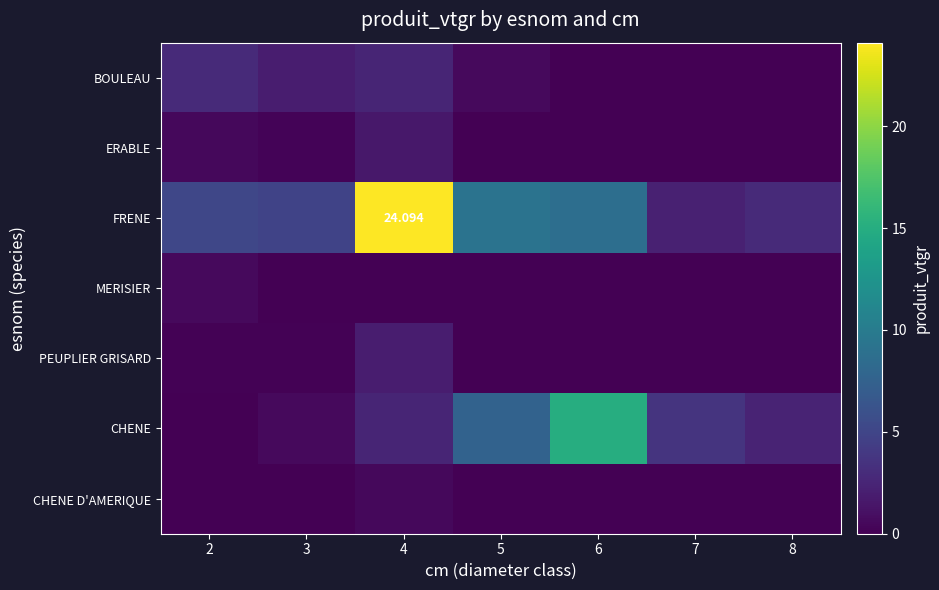

What is the total value across all series at 3?

7.7